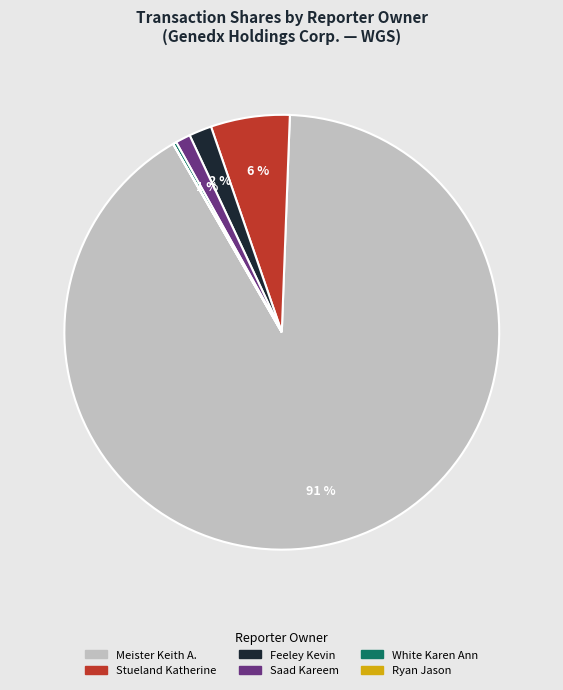

To the nearest percent, what is the difference between the largest and smallest slice percentages?

91%